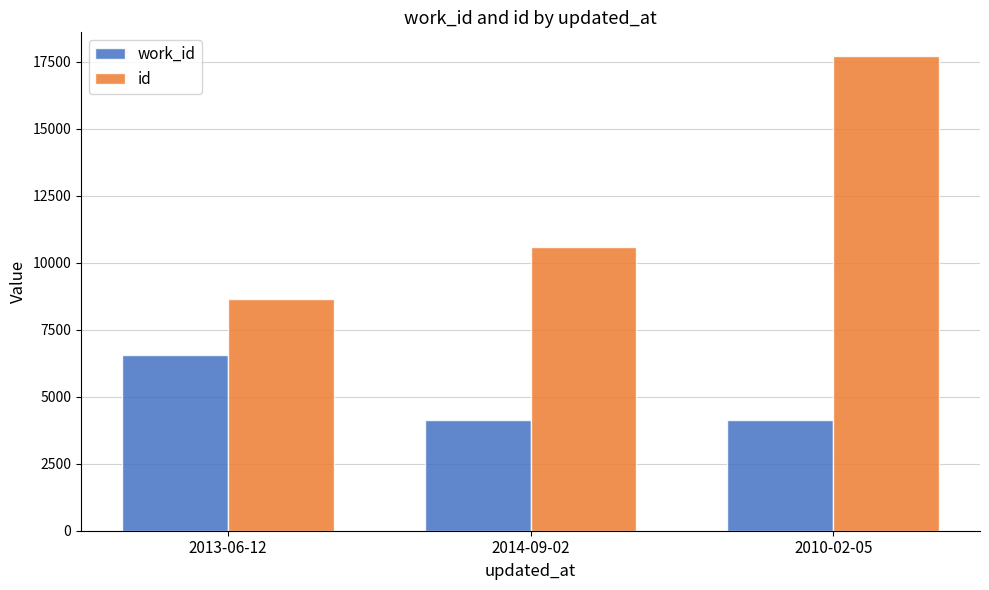

What is the average value of the id series?

12312